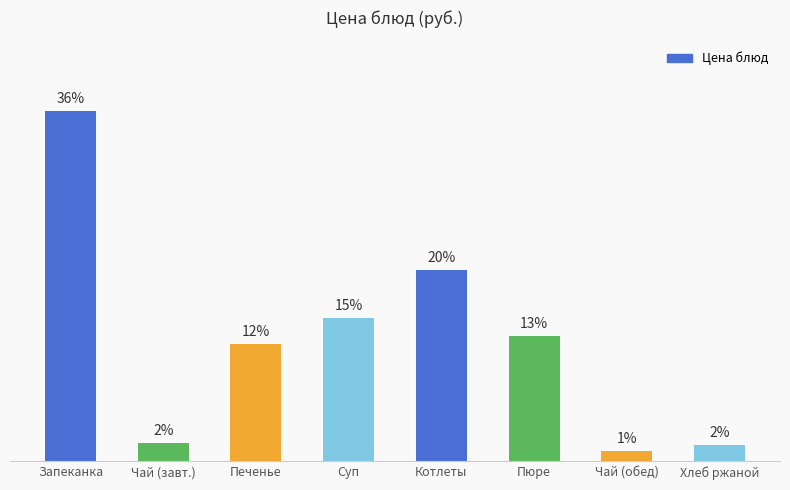

What is the maximum value shown in the chart?

36.0